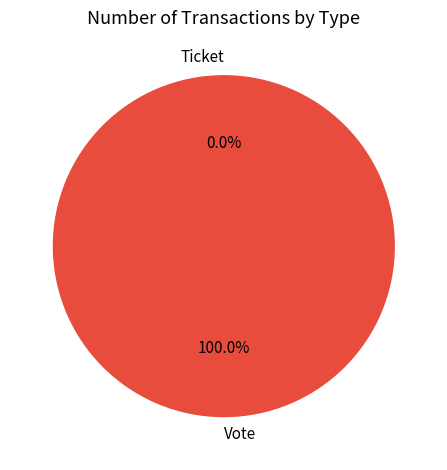

Rank the categories by value from lowest to highest.

Ticket, Vote